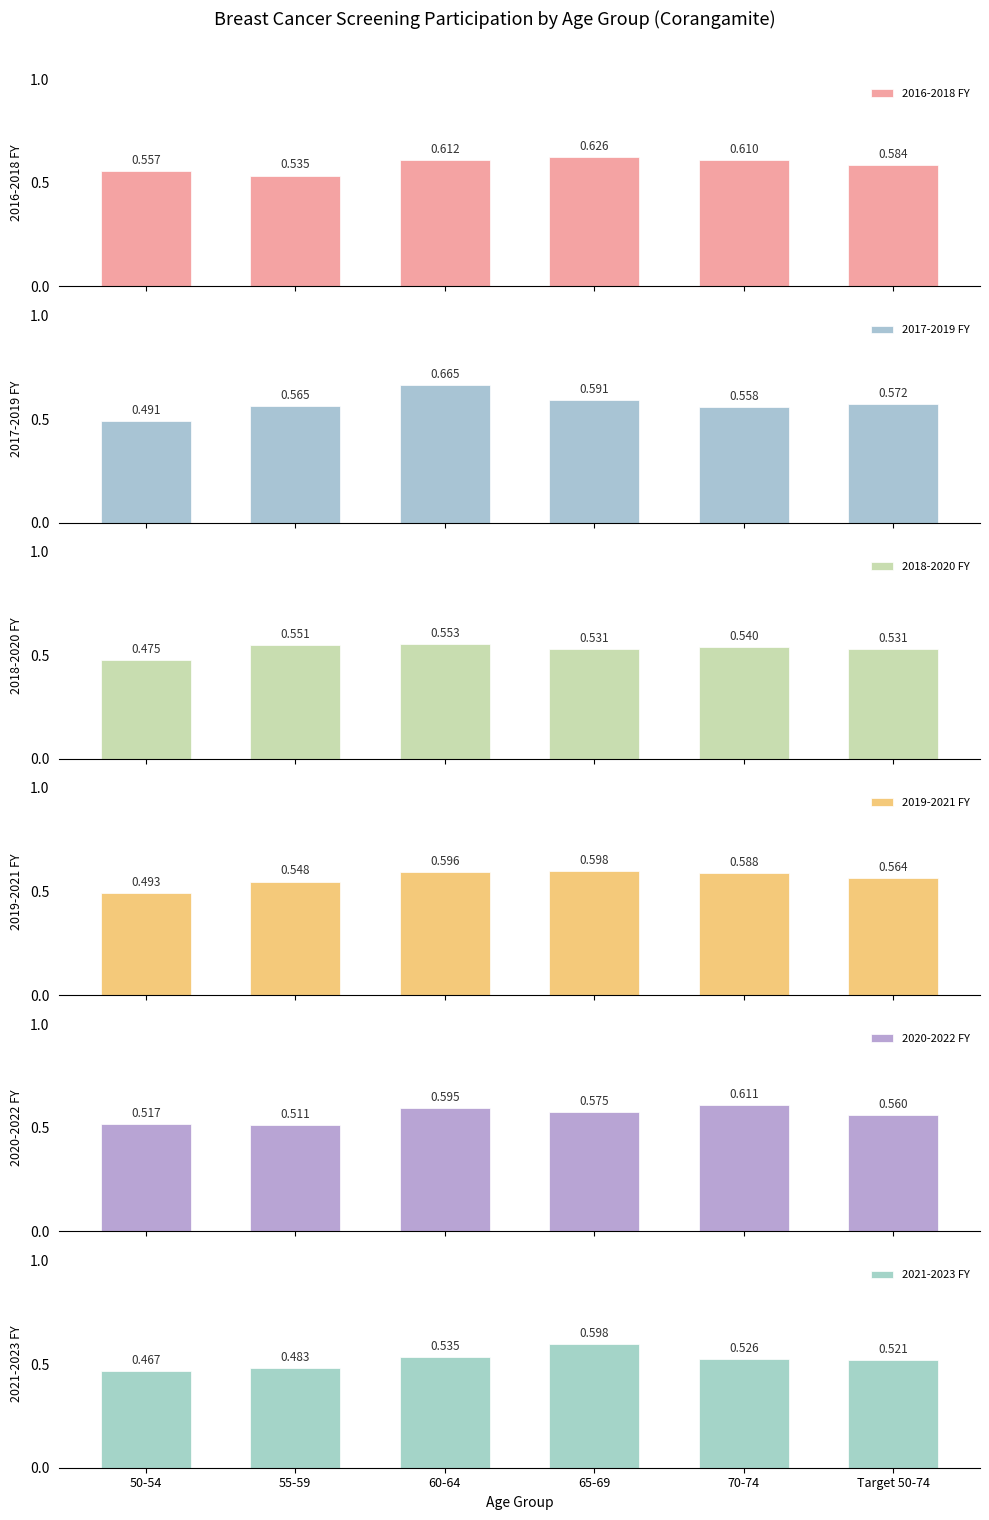

Which series changed the most between 55-59 and 70-74?

2020-2022 FY